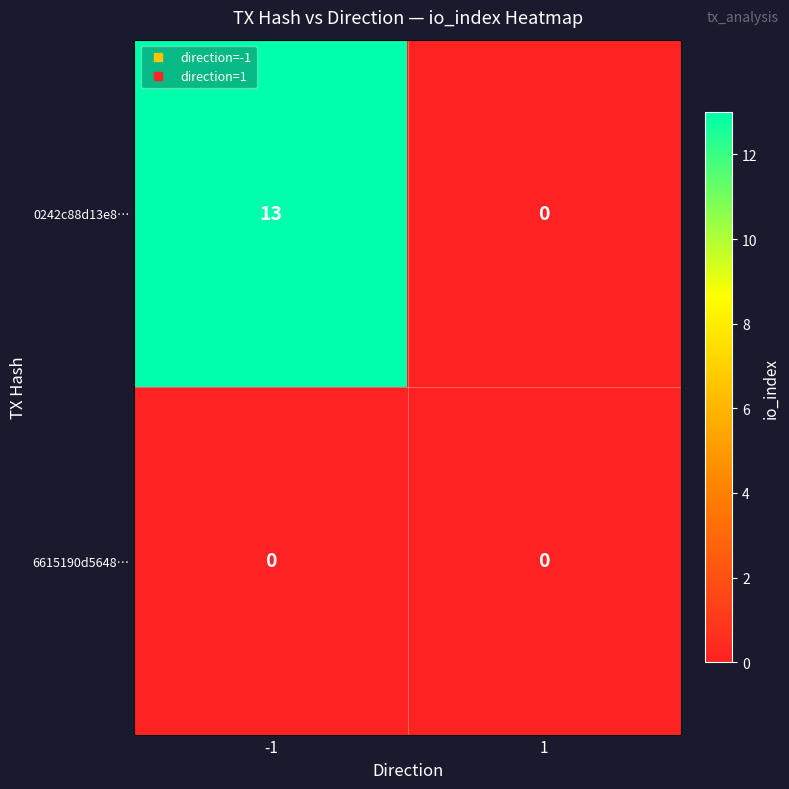

Which series has the largest total across all categories?

0242c88d13e8…